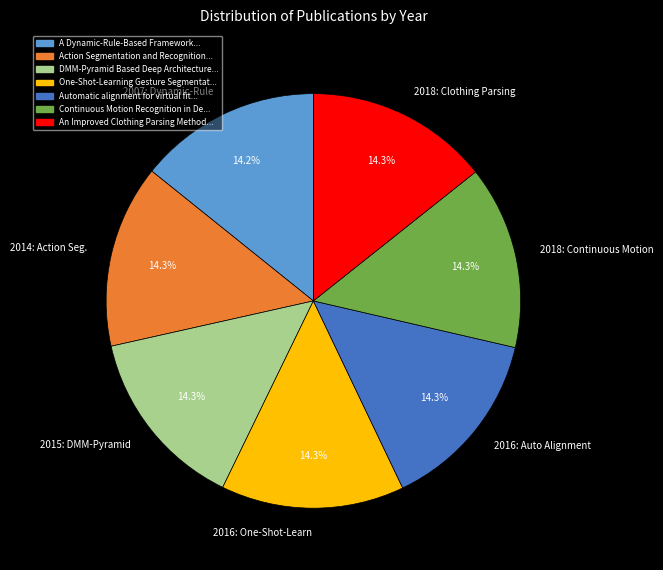

Count the number of slices in the pie.

7